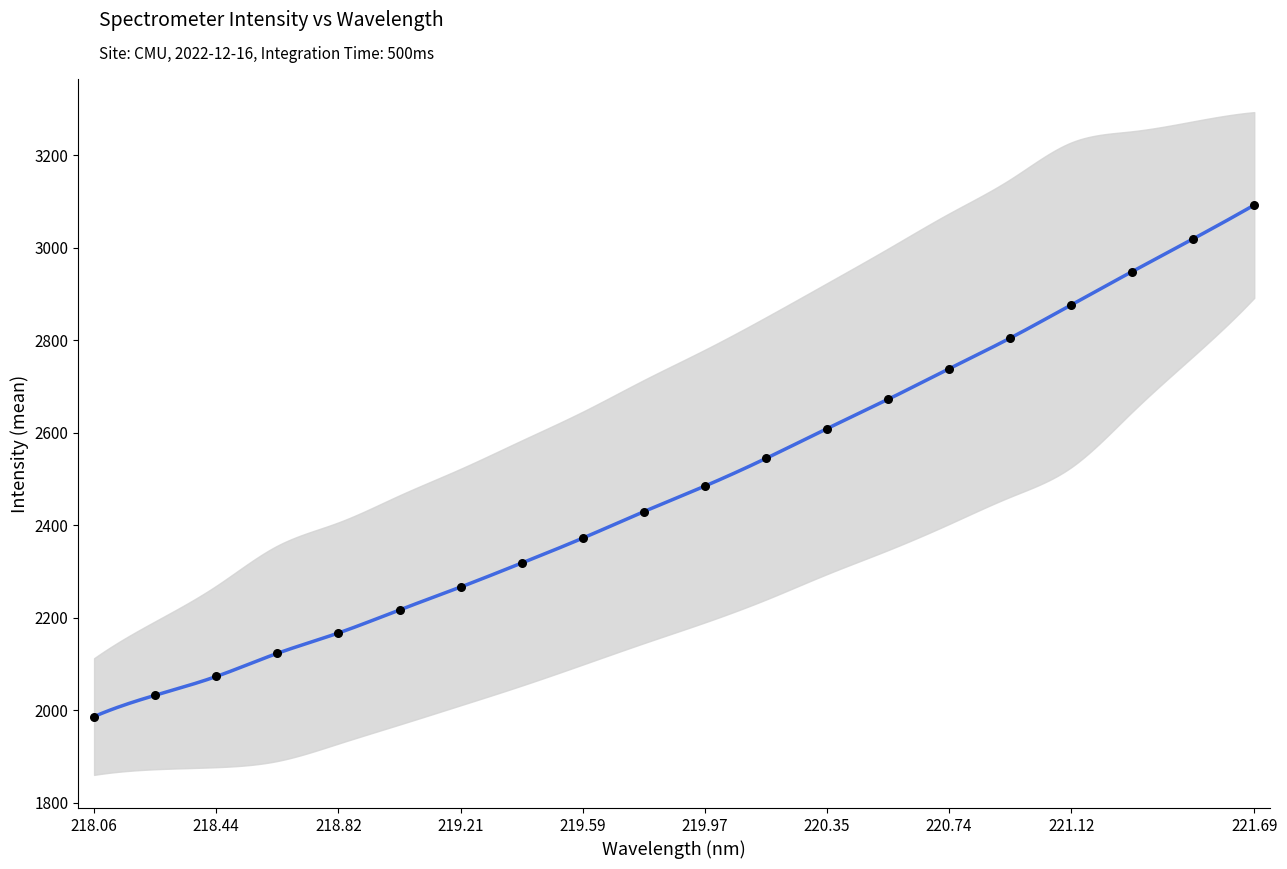

Which has a higher value, 220.9264 or 220.7354?

220.9264